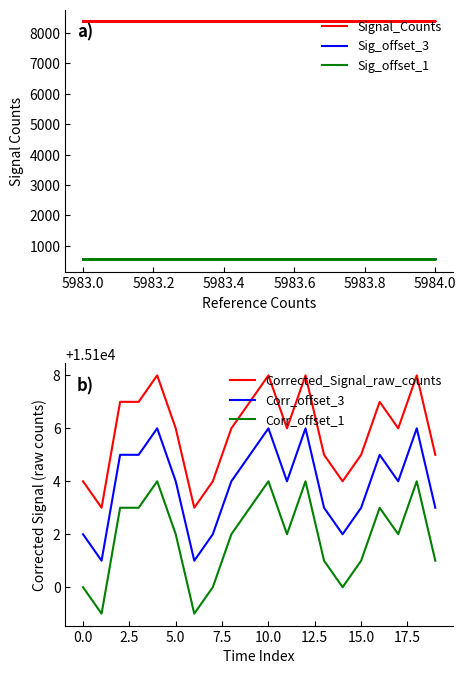

What is the minimum value for Corr_offset_1?

15099